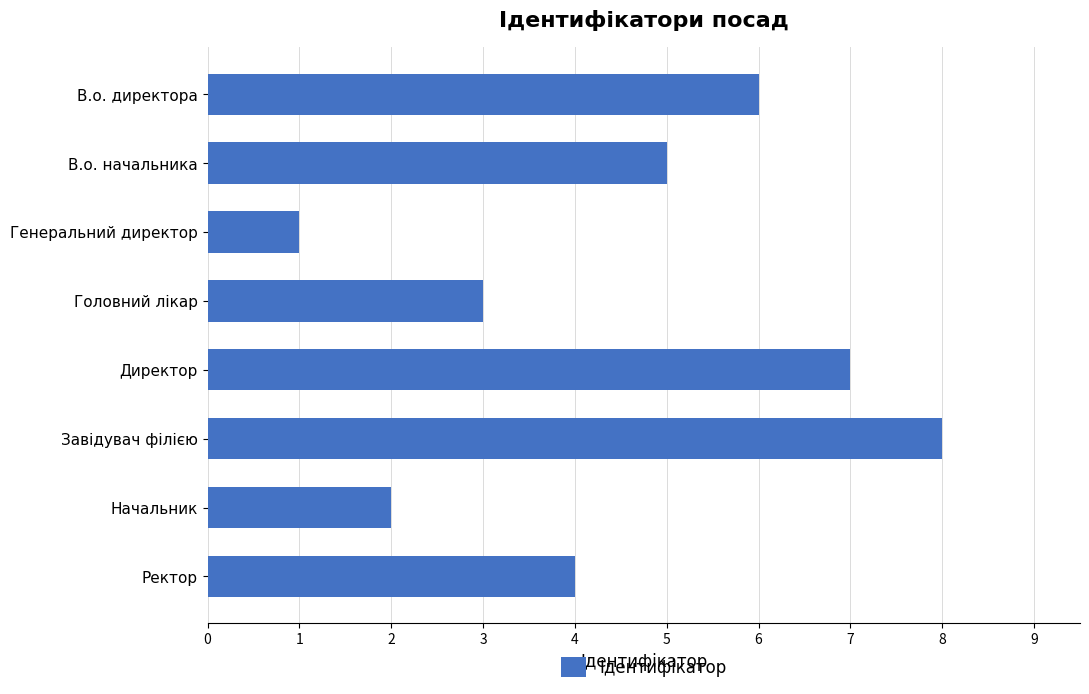

What is the difference between the maximum and second lowest values?

6